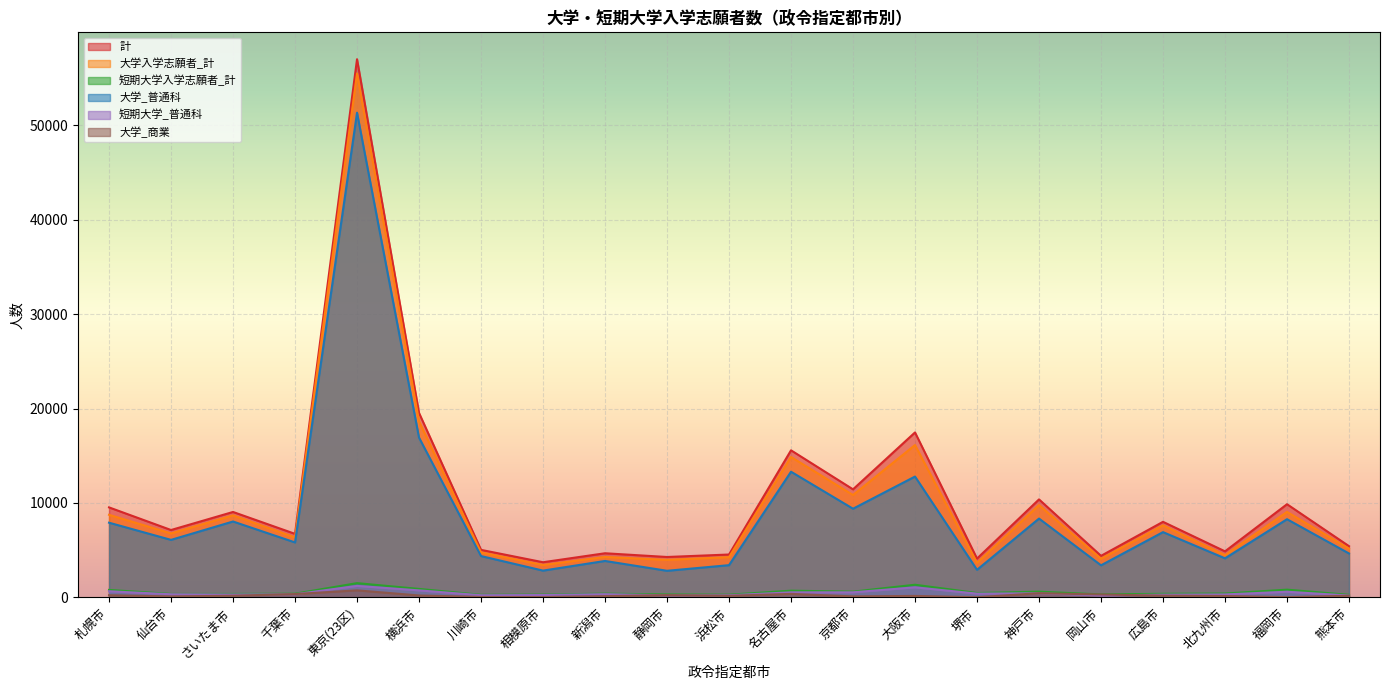

List the labels in order of 短期大学_普通科 value, smallest first.

熊本市, 岡山市, 静岡市, 浜松市, 川崎市, 相模原市, 広島市, さいたま市, 北九州市, 仙台市, 千葉市, 新潟市, 堺市, 神戸市, 名古屋市, 京都市, 福岡市, 札幌市, 横浜市, 大阪市, 東京(23区)